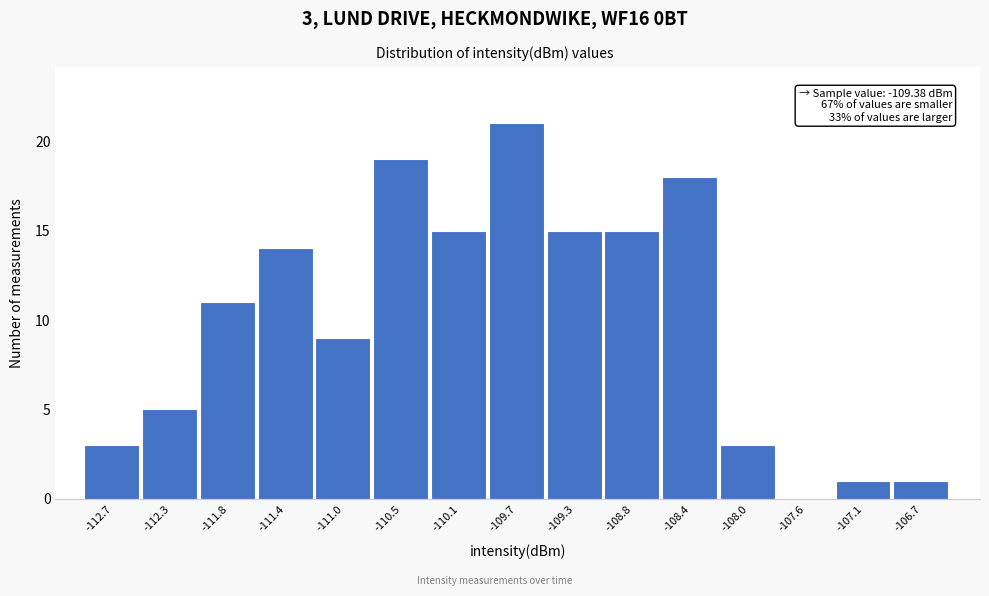

Which range on the x-axis has the tallest bar?

-109.90 to -109.50